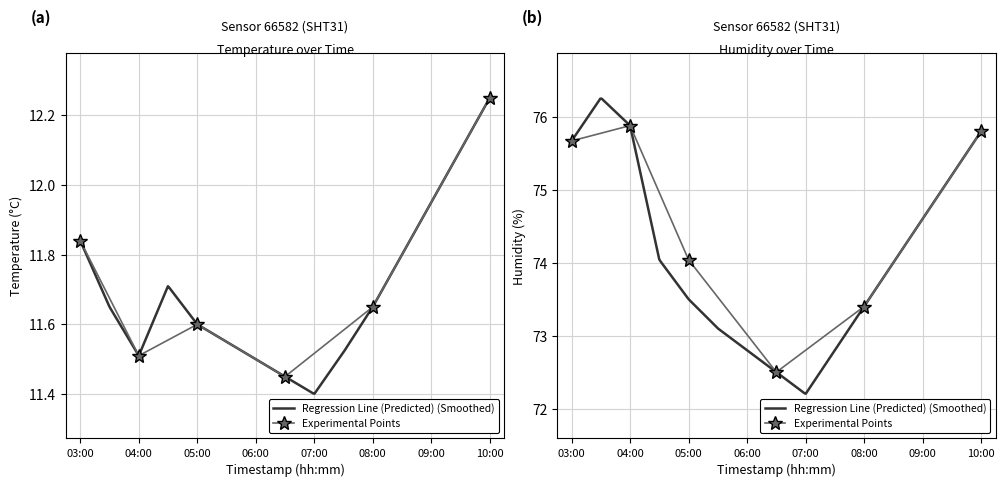

Rank the series by their maximum value, from lowest to highest.

temperature, humidity